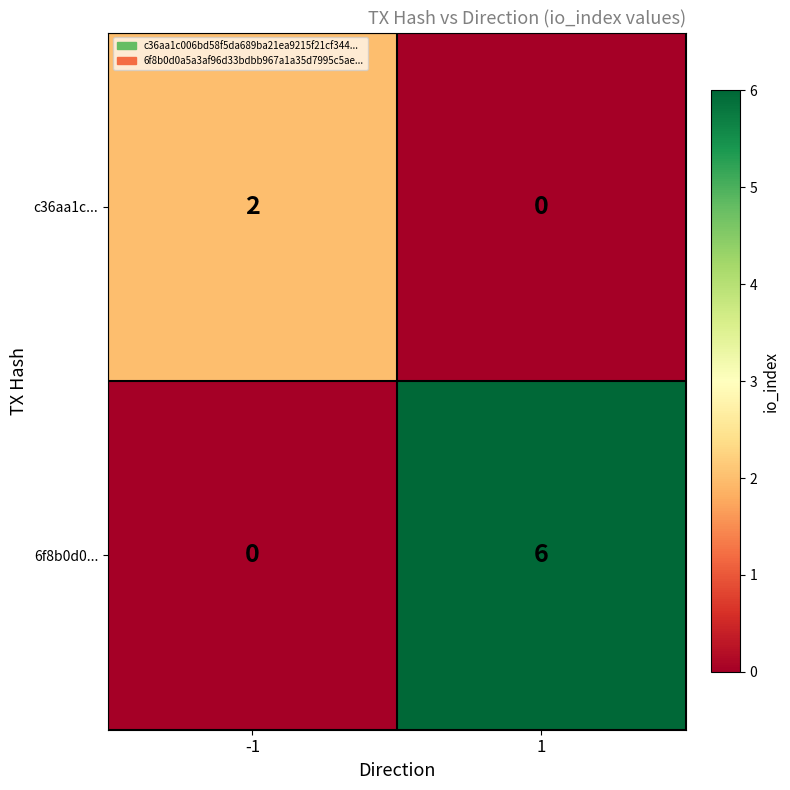

Which series has the largest range (max minus min)?

6f8b0d0...